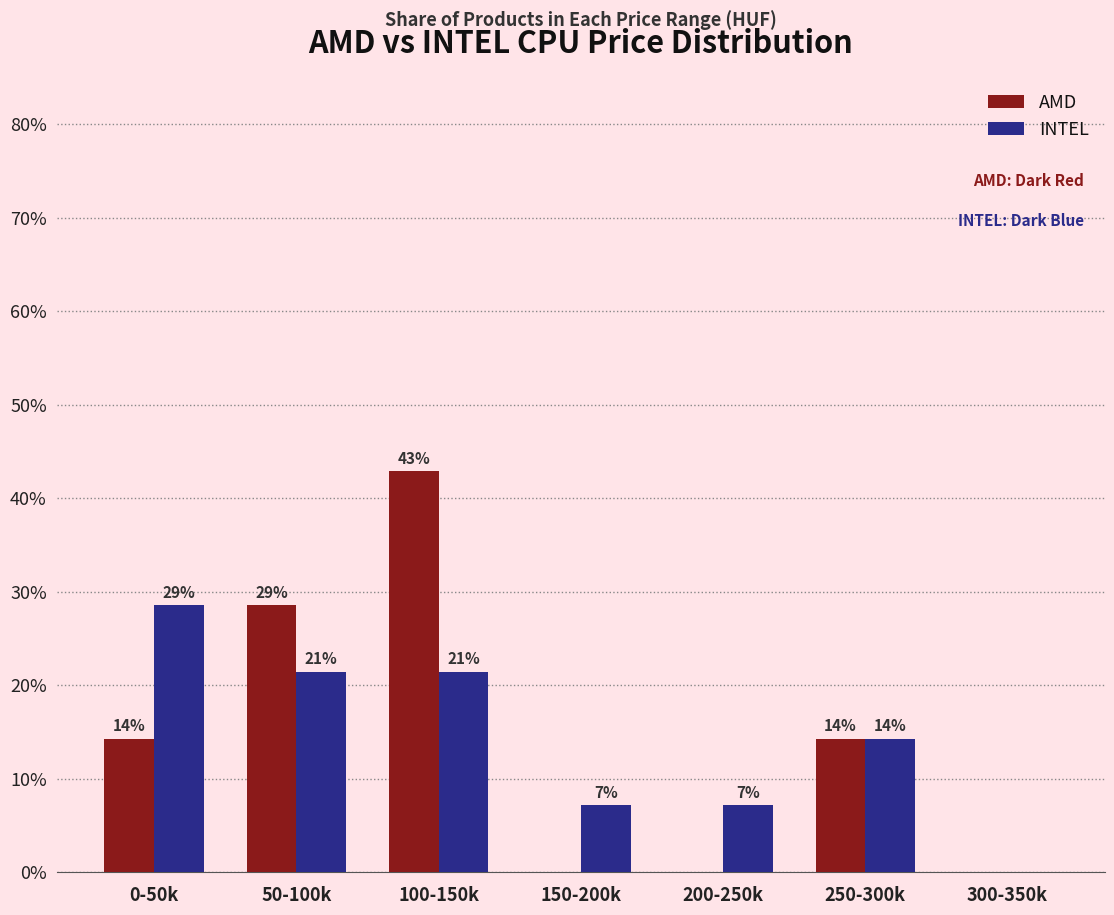

Which has a higher value, 150-200k or 0-50k?

0-50k